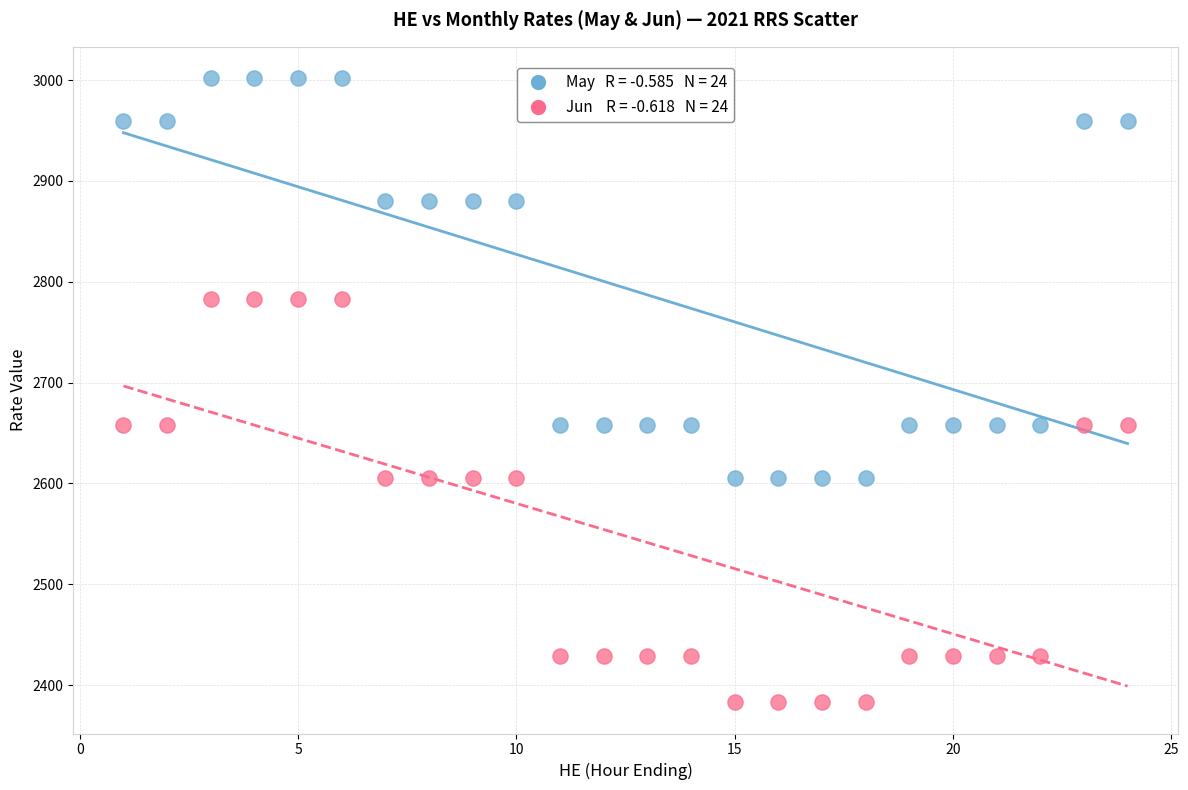

Across all data points, what is the range of X values (max minus min)?

23